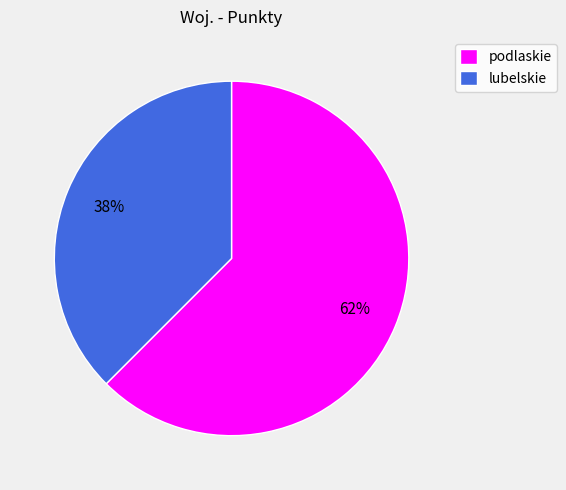

Which category has the biggest portion of the pie?

podlaskie